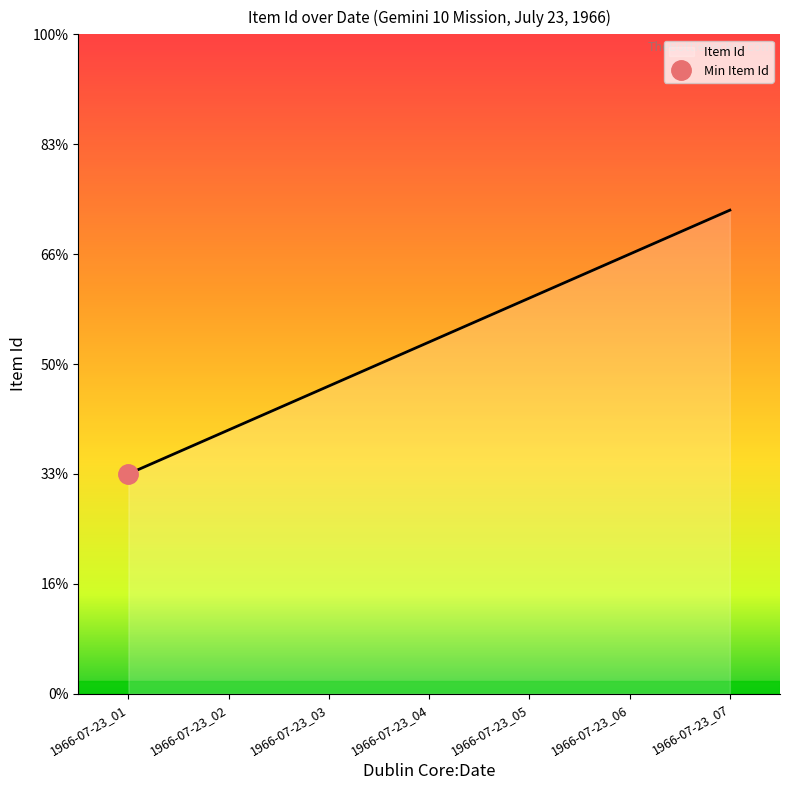

At which label does the data first exceed 5223?

1966-07-23_05